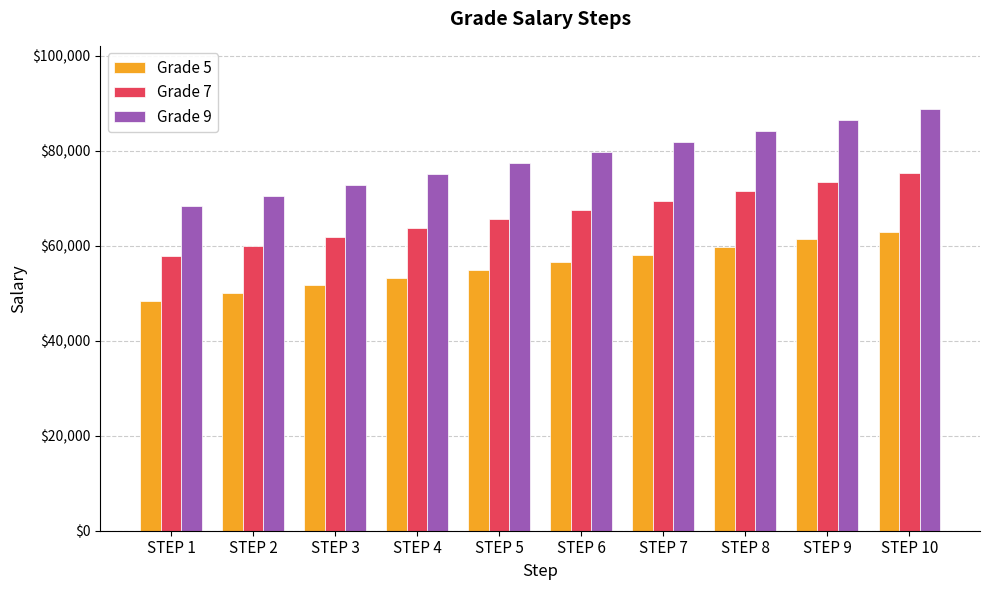

Which series changed the most between STEP 5 and STEP 10?

Grade 9